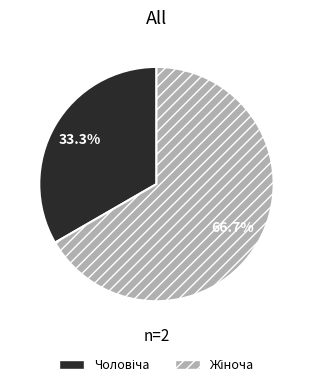

The Чоловіча slice represents 25% of the pie. True or false?

False